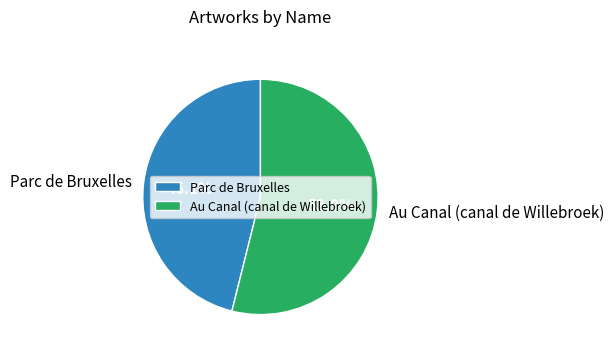

What percentage is the Au Canal (canal de Willebroek) slice, to the nearest percent?

54%